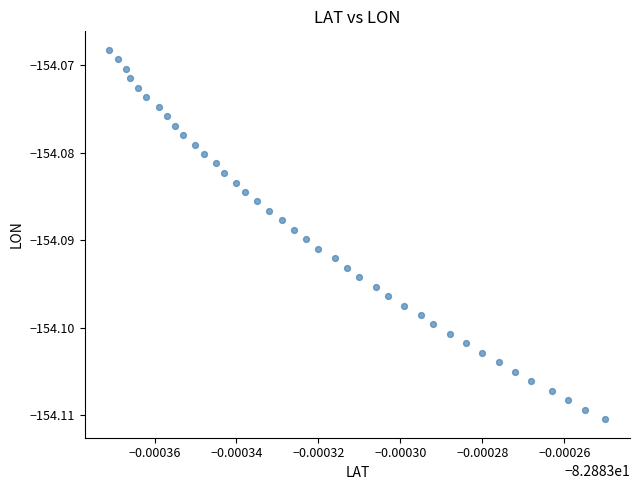

How many points are shown in the scatter plot?

40